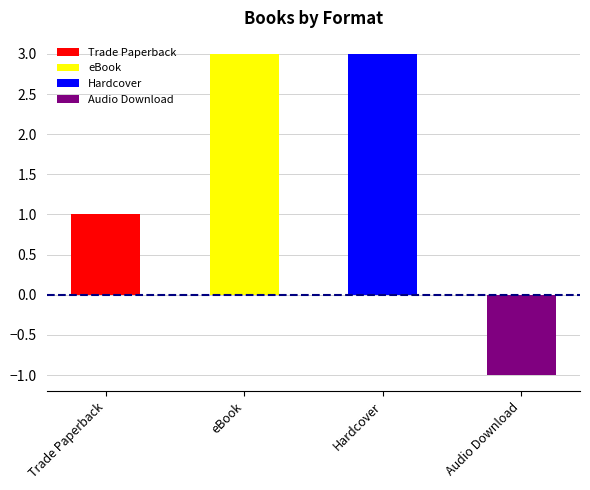

Which label corresponds to the smallest value in the chart?

Audio Download